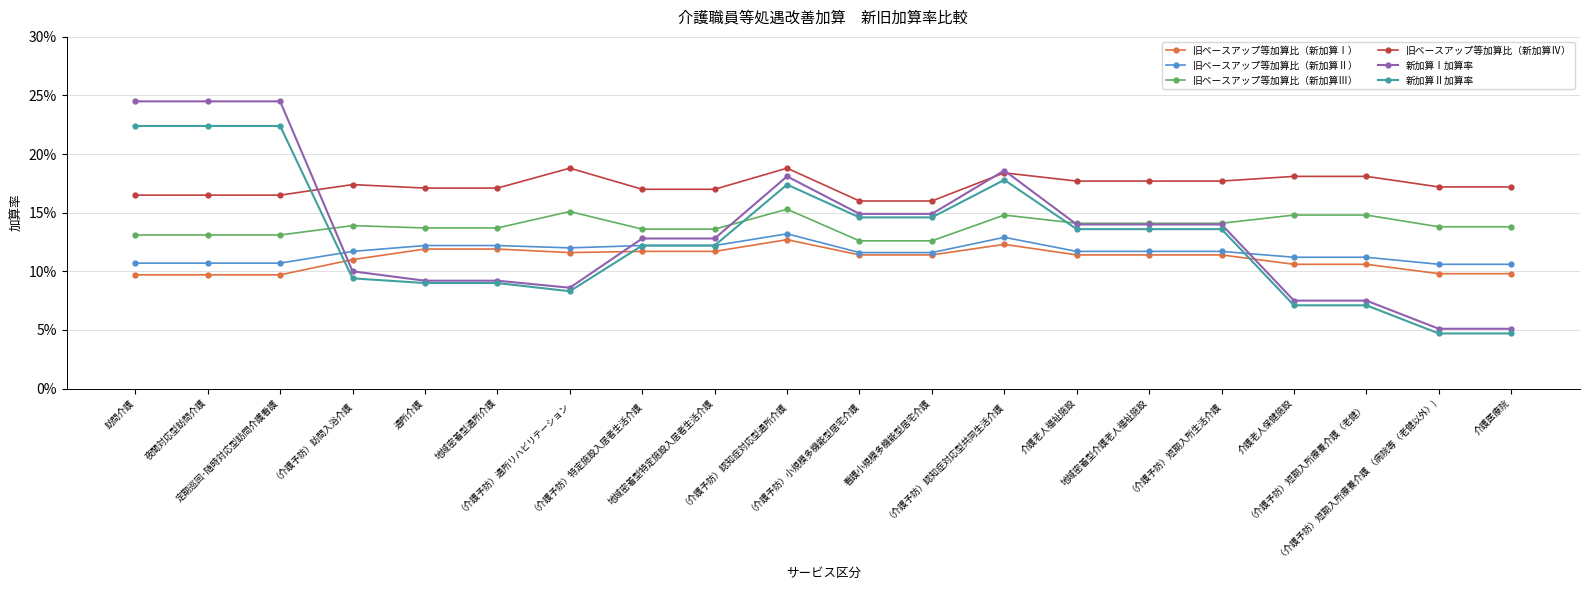

Reading left to right, what are all the values shown in this chart?

旧ベースアップ等加算比（新加算Ⅰ）: 訪問介護=0.1	夜間対応型訪問介護=0.1	定期巡回･随時対応型訪問介護看護=0.1	（介護予防）訪問入浴介護=0.1	通所介護=0.1	地域密着型通所介護=0.1	（介護予防）通所リハビリテーション=0.1	（介護予防）特定施設入居者生活介護=0.1	地域密着型特定施設入居者生活介護=0.1	（介護予防）認知症対応型通所介護=0.1	（介護予防）小規模多機能型居宅介護=0.1	看護小規模多機能型居宅介護=0.1	（介護予防）認知症対応型共同生活介護=0.1	介護老人福祉施設=0.1	地域密着型介護老人福祉施設=0.1	（介護予防）短期入所生活介護=0.1	介護老人保健施設=0.1	（介護予防）短期入所療養介護（老健）=0.1	（介護予防）短期入所療養介護 （病院等（老健以外）)=0.1	介護医療院=0.1
旧ベースアップ等加算比（新加算Ⅱ）: 訪問介護=0.1	夜間対応型訪問介護=0.1	定期巡回･随時対応型訪問介護看護=0.1	（介護予防）訪問入浴介護=0.1	通所介護=0.1	地域密着型通所介護=0.1	（介護予防）通所リハビリテーション=0.1	（介護予防）特定施設入居者生活介護=0.1	地域密着型特定施設入居者生活介護=0.1	（介護予防）認知症対応型通所介護=0.1	（介護予防）小規模多機能型居宅介護=0.1	看護小規模多機能型居宅介護=0.1	（介護予防）認知症対応型共同生活介護=0.1	介護老人福祉施設=0.1	地域密着型介護老人福祉施設=0.1	（介護予防）短期入所生活介護=0.1	介護老人保健施設=0.1	（介護予防）短期入所療養介護（老健）=0.1	（介護予防）短期入所療養介護 （病院等（老健以外）)=0.1	介護医療院=0.1
旧ベースアップ等加算比（新加算Ⅲ）: 訪問介護=0.1	夜間対応型訪問介護=0.1	定期巡回･随時対応型訪問介護看護=0.1	（介護予防）訪問入浴介護=0.1	通所介護=0.1	地域密着型通所介護=0.1	（介護予防）通所リハビリテーション=0.2	（介護予防）特定施設入居者生活介護=0.1	地域密着型特定施設入居者生活介護=0.1	（介護予防）認知症対応型通所介護=0.2	（介護予防）小規模多機能型居宅介護=0.1	看護小規模多機能型居宅介護=0.1	（介護予防）認知症対応型共同生活介護=0.1	介護老人福祉施設=0.1	地域密着型介護老人福祉施設=0.1	（介護予防）短期入所生活介護=0.1	介護老人保健施設=0.1	（介護予防）短期入所療養介護（老健）=0.1	（介護予防）短期入所療養介護 （病院等（老健以外）)=0.1	介護医療院=0.1
旧ベースアップ等加算比（新加算Ⅳ）: 訪問介護=0.2	夜間対応型訪問介護=0.2	定期巡回･随時対応型訪問介護看護=0.2	（介護予防）訪問入浴介護=0.2	通所介護=0.2	地域密着型通所介護=0.2	（介護予防）通所リハビリテーション=0.2	（介護予防）特定施設入居者生活介護=0.2	地域密着型特定施設入居者生活介護=0.2	（介護予防）認知症対応型通所介護=0.2	（介護予防）小規模多機能型居宅介護=0.2	看護小規模多機能型居宅介護=0.2	（介護予防）認知症対応型共同生活介護=0.2	介護老人福祉施設=0.2	地域密着型介護老人福祉施設=0.2	（介護予防）短期入所生活介護=0.2	介護老人保健施設=0.2	（介護予防）短期入所療養介護（老健）=0.2	（介護予防）短期入所療養介護 （病院等（老健以外）)=0.2	介護医療院=0.2
新加算Ⅰ加算率: 訪問介護=0.2	夜間対応型訪問介護=0.2	定期巡回･随時対応型訪問介護看護=0.2	（介護予防）訪問入浴介護=0.1	通所介護=0.1	地域密着型通所介護=0.1	（介護予防）通所リハビリテーション=0.1	（介護予防）特定施設入居者生活介護=0.1	地域密着型特定施設入居者生活介護=0.1	（介護予防）認知症対応型通所介護=0.2	（介護予防）小規模多機能型居宅介護=0.1	看護小規模多機能型居宅介護=0.1	（介護予防）認知症対応型共同生活介護=0.2	介護老人福祉施設=0.1	地域密着型介護老人福祉施設=0.1	（介護予防）短期入所生活介護=0.1	介護老人保健施設=0.1	（介護予防）短期入所療養介護（老健）=0.1	（介護予防）短期入所療養介護 （病院等（老健以外）)=0.1	介護医療院=0.1
新加算Ⅱ加算率: 訪問介護=0.2	夜間対応型訪問介護=0.2	定期巡回･随時対応型訪問介護看護=0.2	（介護予防）訪問入浴介護=0.1	通所介護=0.1	地域密着型通所介護=0.1	（介護予防）通所リハビリテーション=0.1	（介護予防）特定施設入居者生活介護=0.1	地域密着型特定施設入居者生活介護=0.1	（介護予防）認知症対応型通所介護=0.2	（介護予防）小規模多機能型居宅介護=0.1	看護小規模多機能型居宅介護=0.1	（介護予防）認知症対応型共同生活介護=0.2	介護老人福祉施設=0.1	地域密着型介護老人福祉施設=0.1	（介護予防）短期入所生活介護=0.1	介護老人保健施設=0.1	（介護予防）短期入所療養介護（老健）=0.1	（介護予防）短期入所療養介護 （病院等（老健以外）)=0.0	介護医療院=0.0